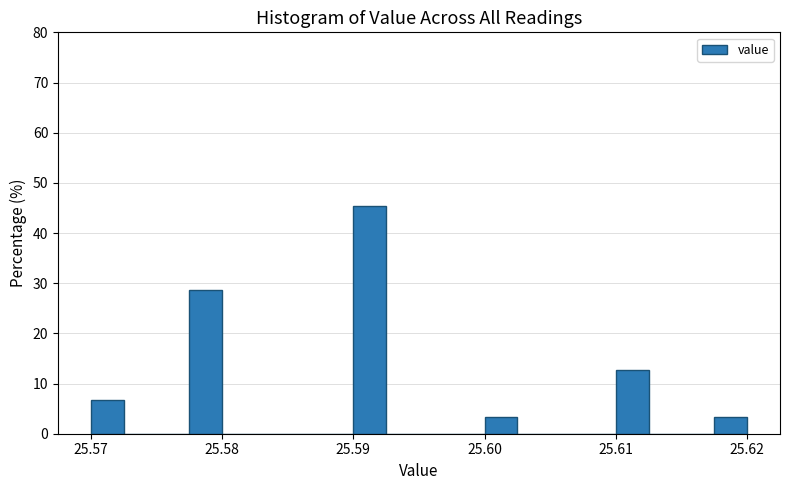

Around what value on the x-axis is the tallest bar? Give the approximate position of its centre, as read against the axis.

25.591